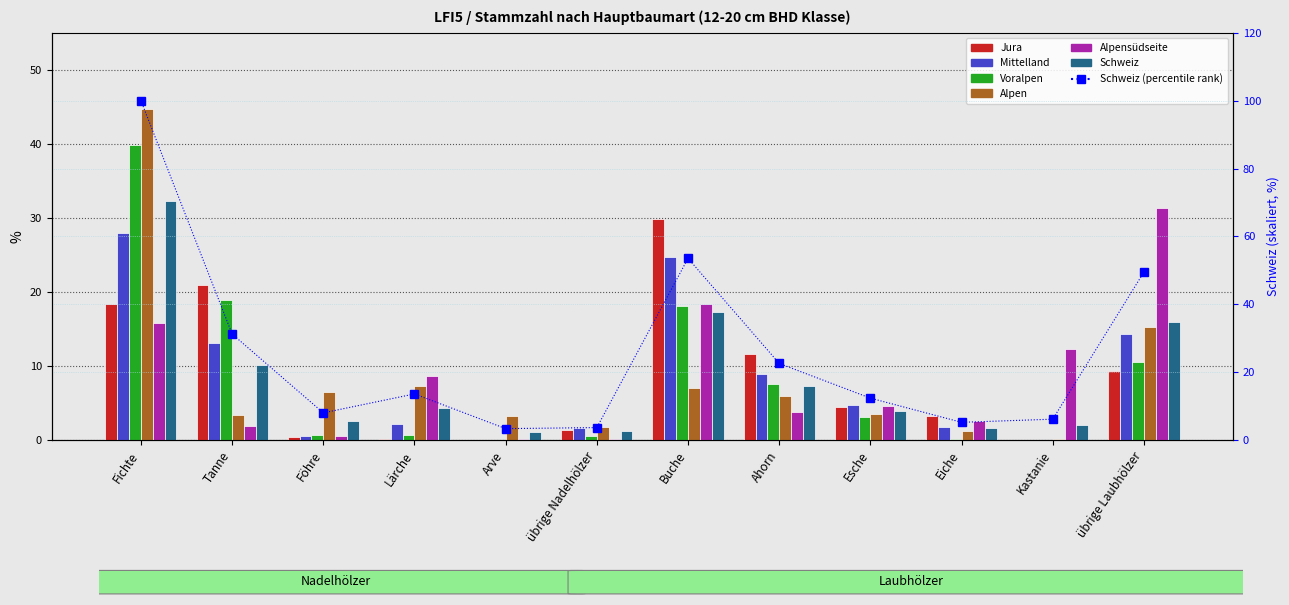

Does the chart contain any negative values?

No